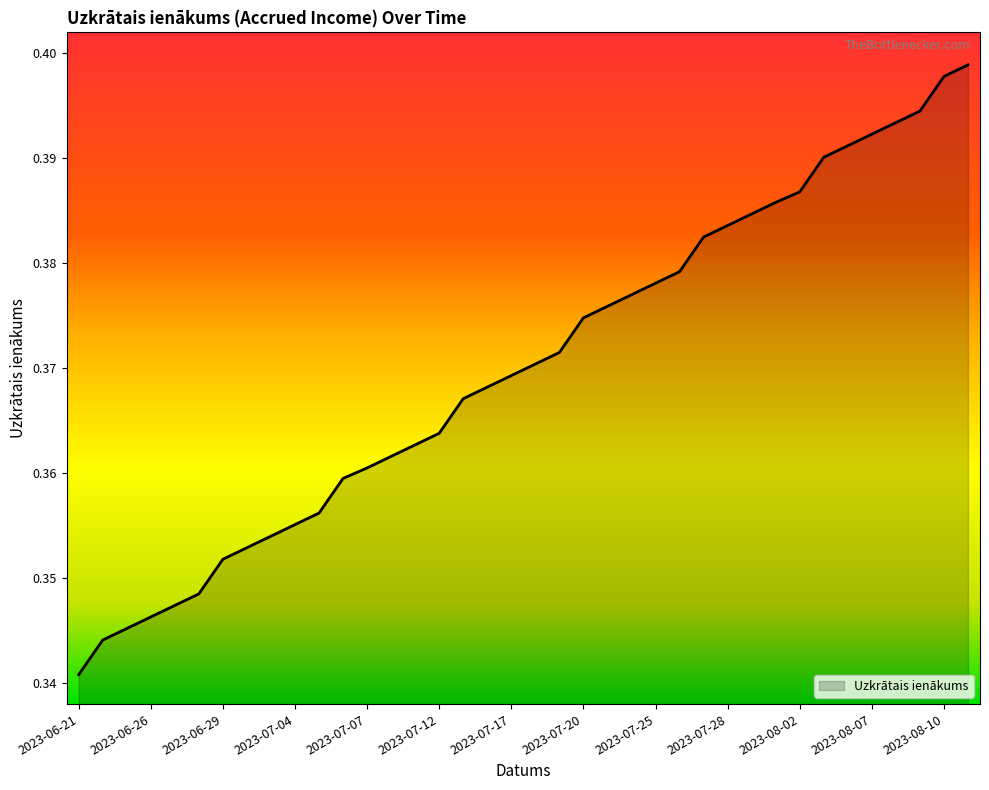

Does the chart have visible grid lines?

No